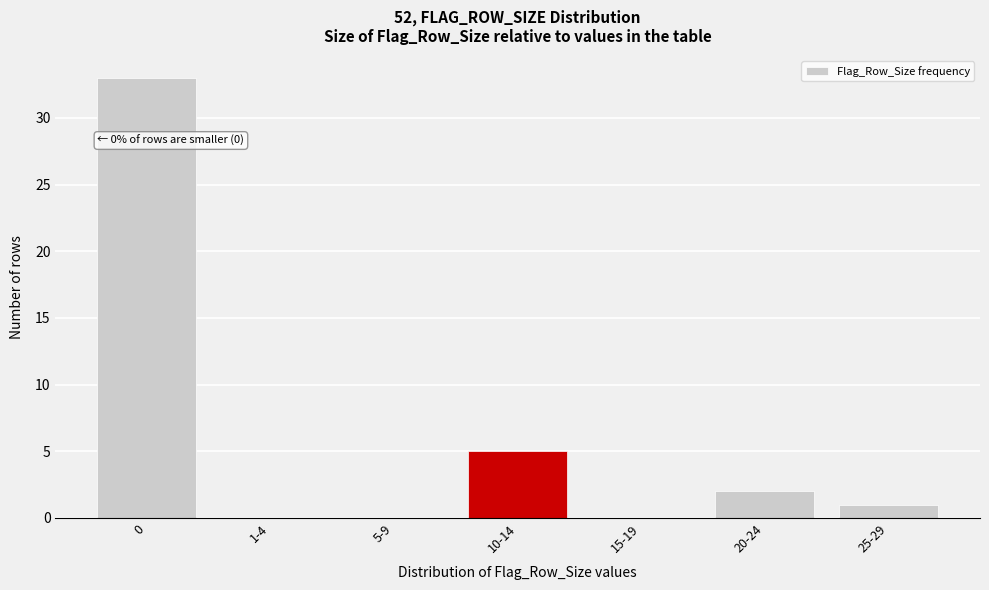

Reading right to left, list all the values displayed in this chart.

25-29=1	20-24=2	15-19=0	10-14=5	5-9=0	1-4=0	0=33